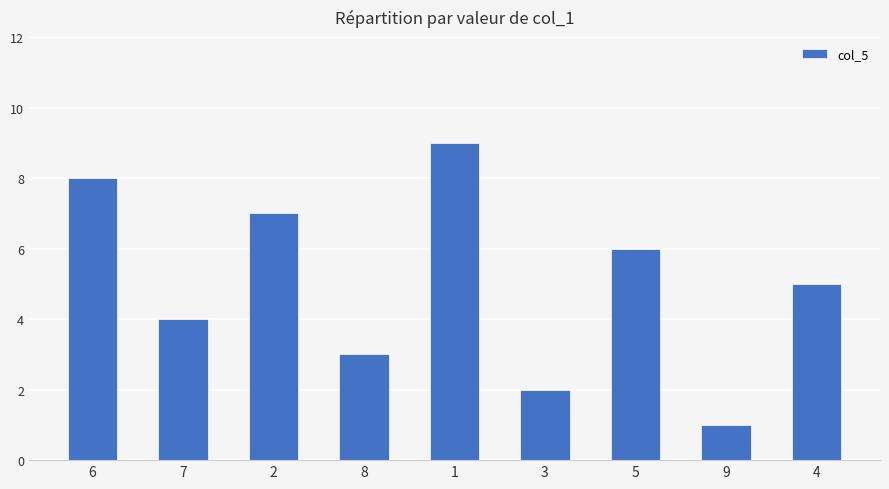

At which label is the value closest to 5?

4